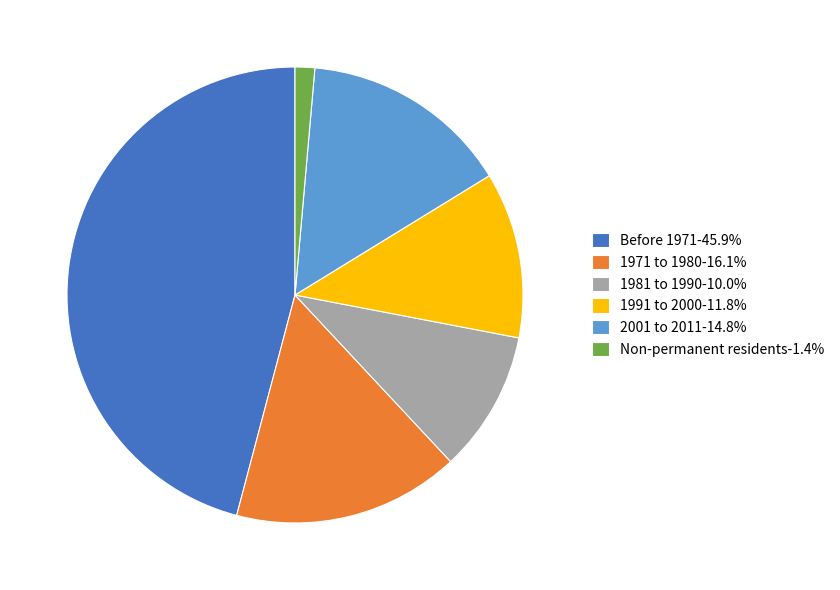

Does Before 1971-45.9% represent more than half of the total?

No